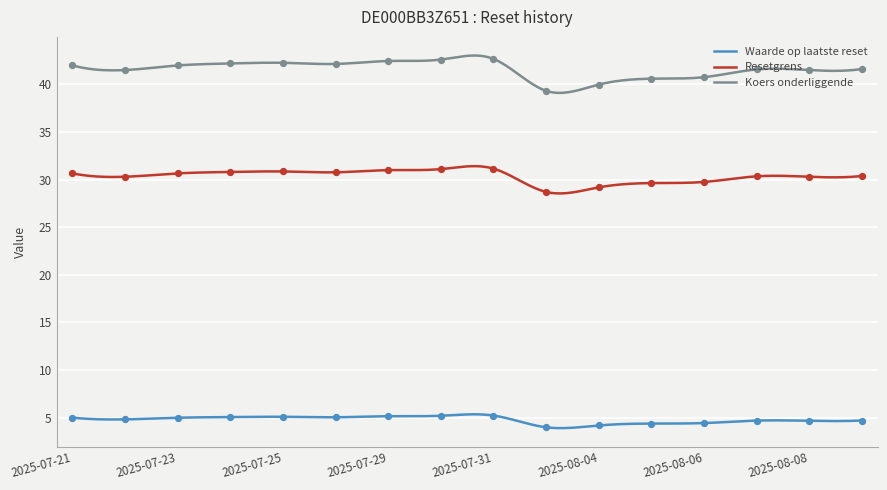

Which series has the largest total across all categories?

Koers onderliggende